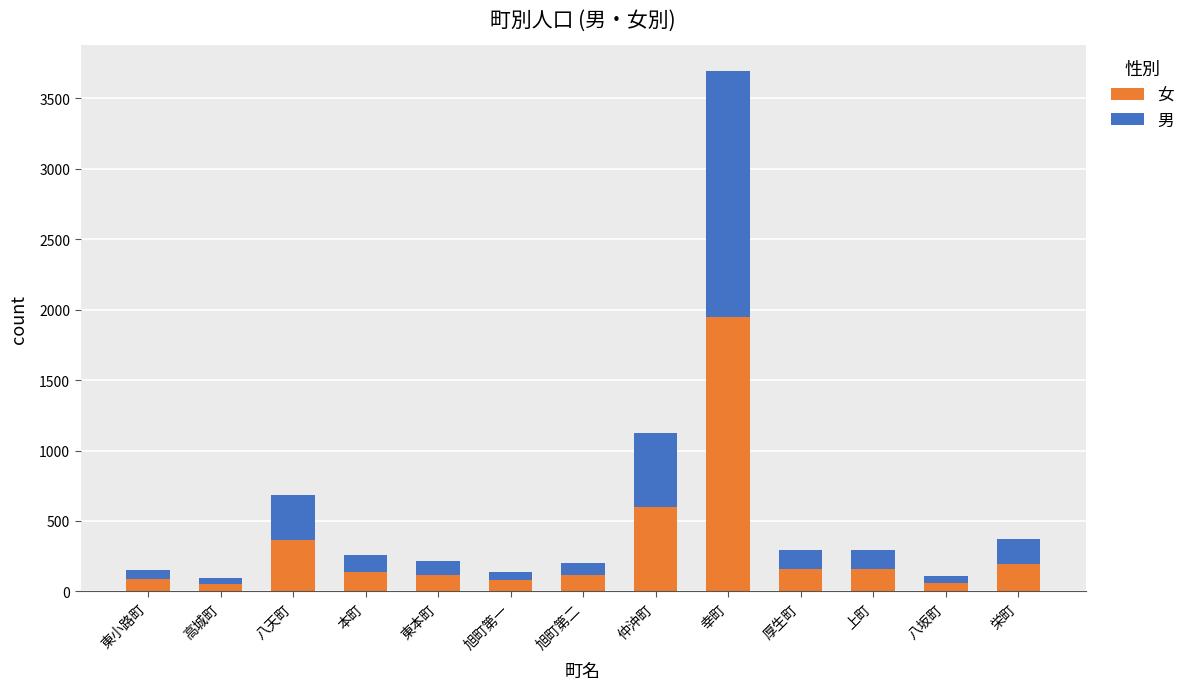

What are all the series names shown in the legend?

女, 男